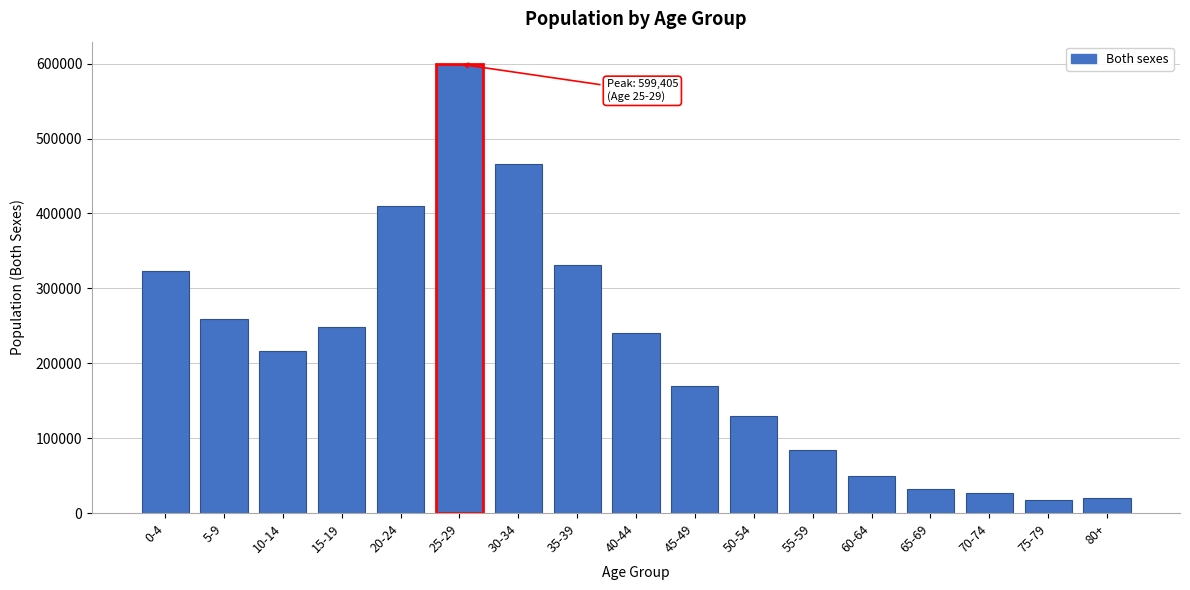

Reading left to right, list all the values displayed in this chart.

322841	259704	216588	248186	409686	599405	466345	330655	240472	169815	129519	84828	48967	32760	26364	16848	19995